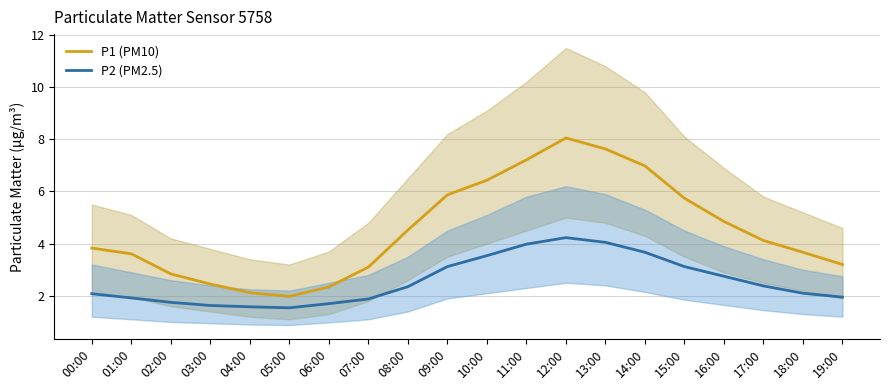

Where is the first local minimum for P2 (PM2.5)?

05:00